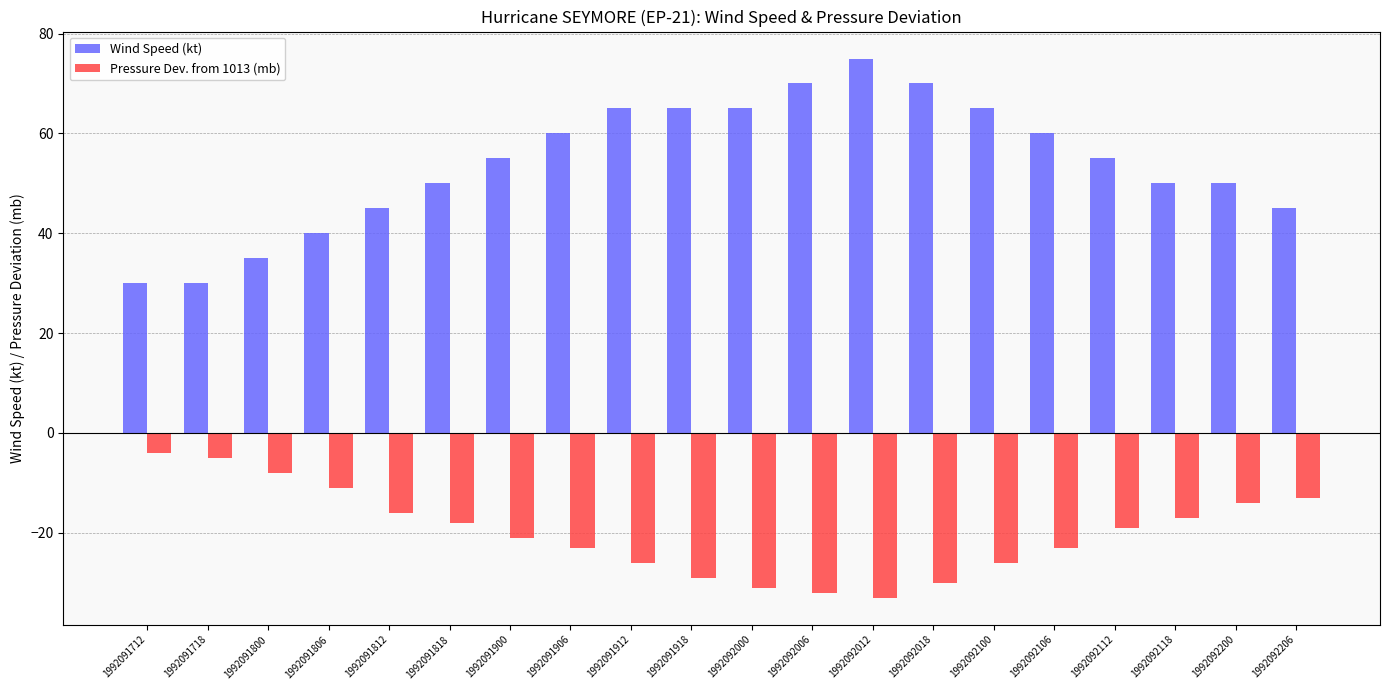

Reading right to left, what are all the values shown in this chart?

Wind Speed (kt): 45	50	50	55	60	65	70	75	70	65	65	65	60	55	50	45	40	35	30	30
Pressure Dev. from 1013 (mb): -13	-14	-17	-19	-23	-26	-30	-33	-32	-31	-29	-26	-23	-21	-18	-16	-11	-8	-5	-4